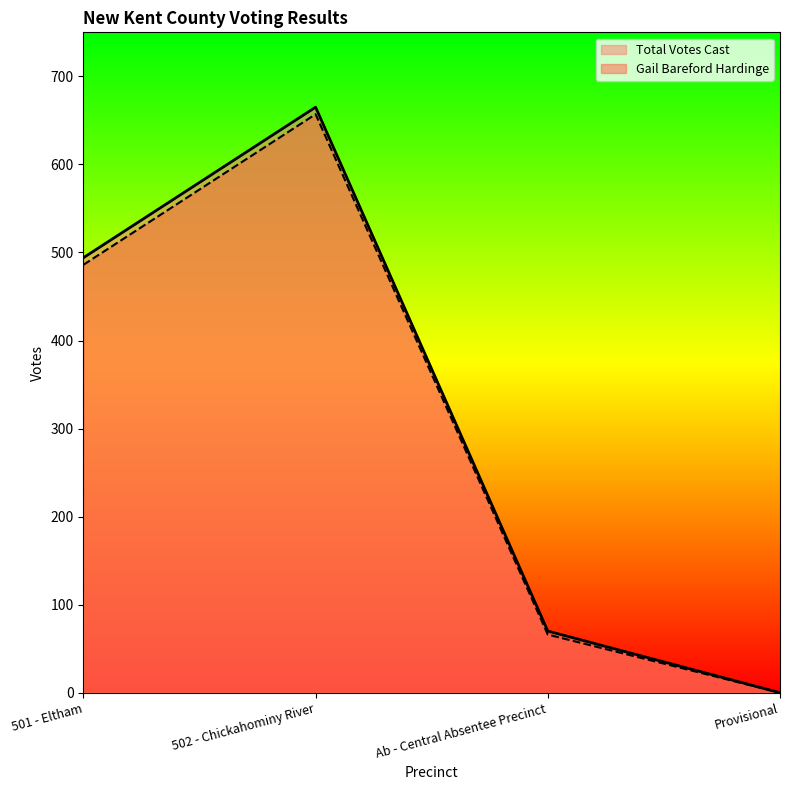

What is the label of the 2nd point from the left?

502 - Chickahominy River